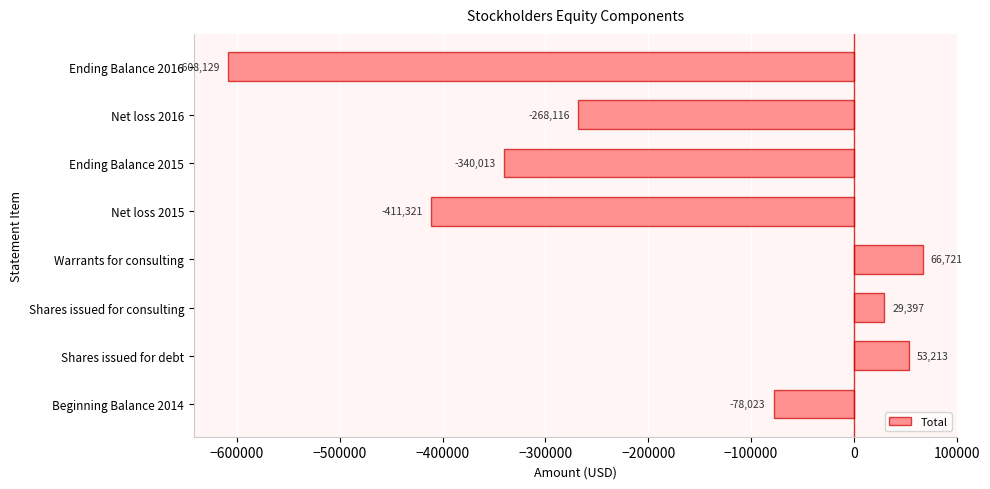

The chart shows a value of 95522 at Warrants for consulting. True or false?

False